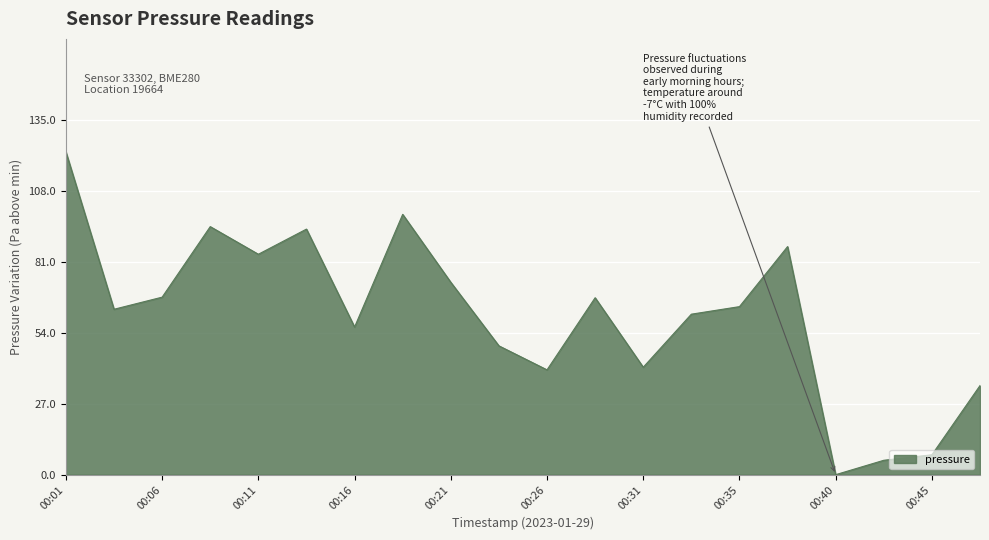

How many values are above zero?

19